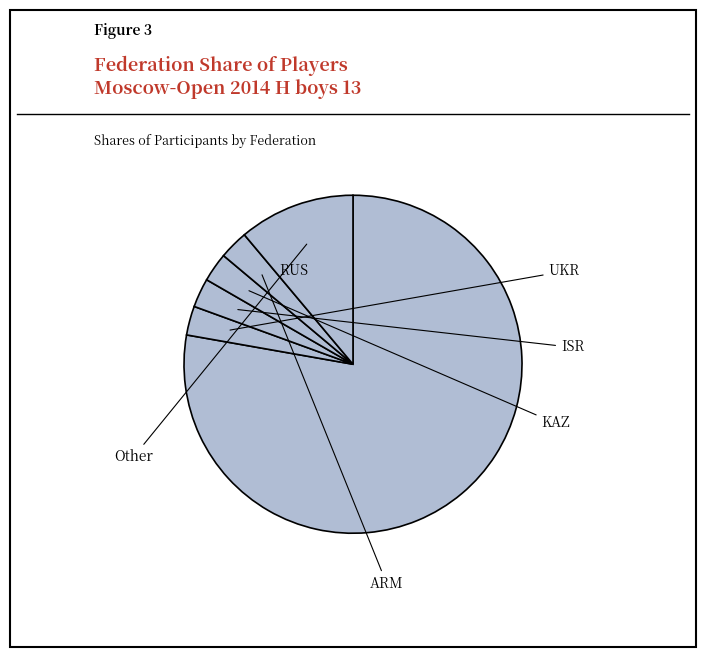

To the nearest percent, what is the difference between the largest and smallest slice percentages?

75%